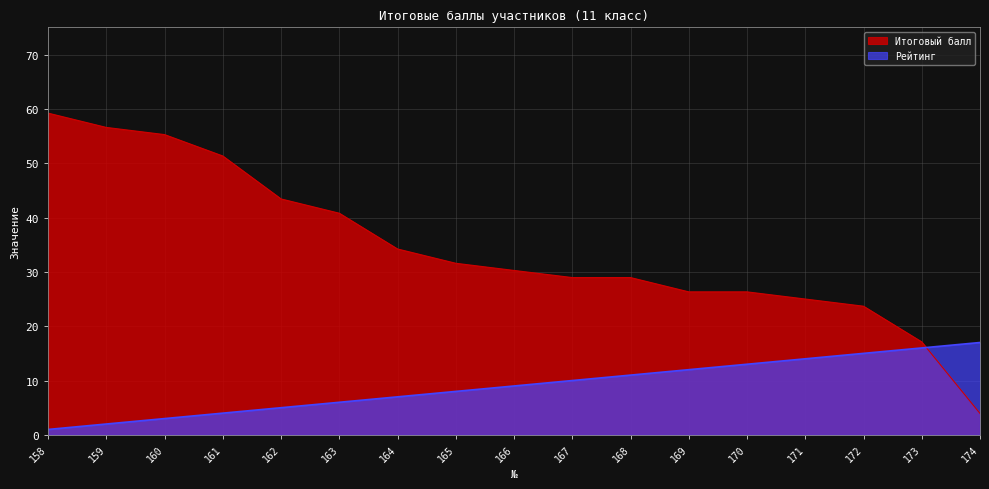

At which category is the sum across all series the highest?

158